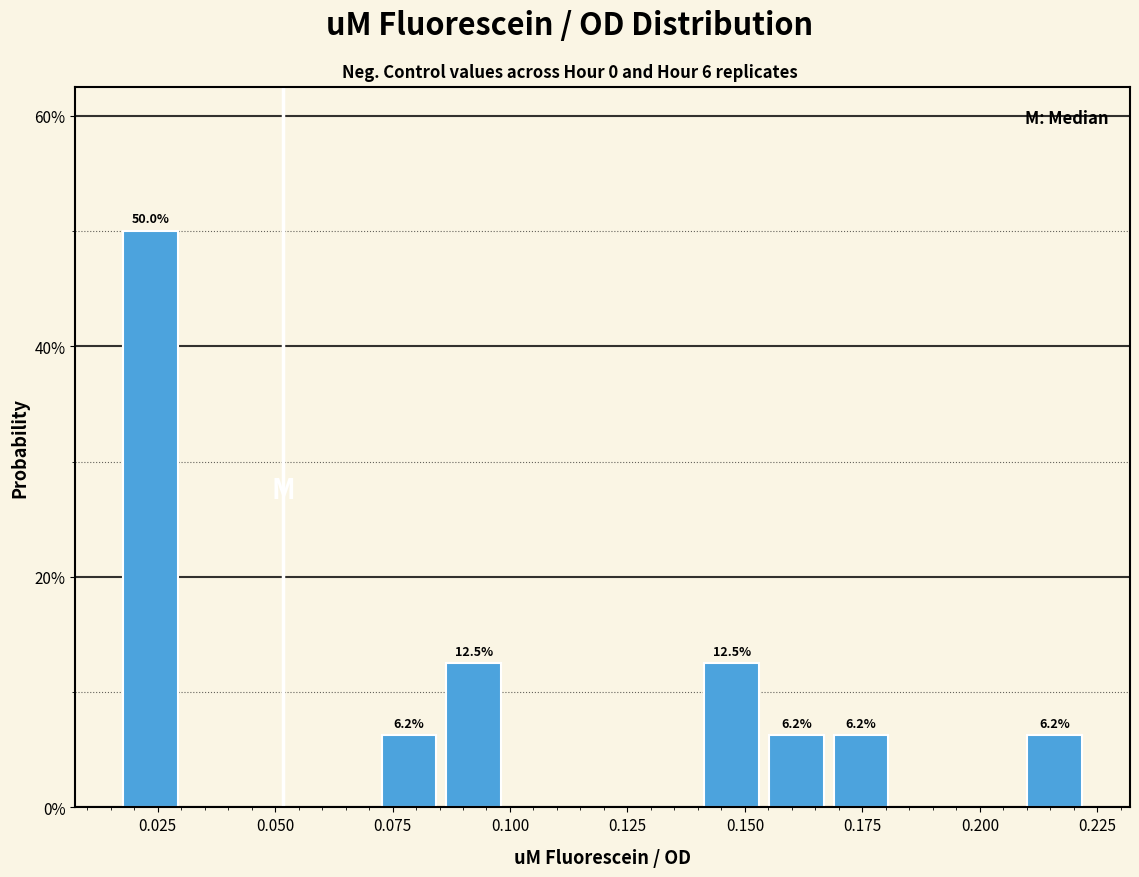

Around what value on the x-axis is the tallest bar? Give the approximate position of its centre, as read against the axis.

0.025